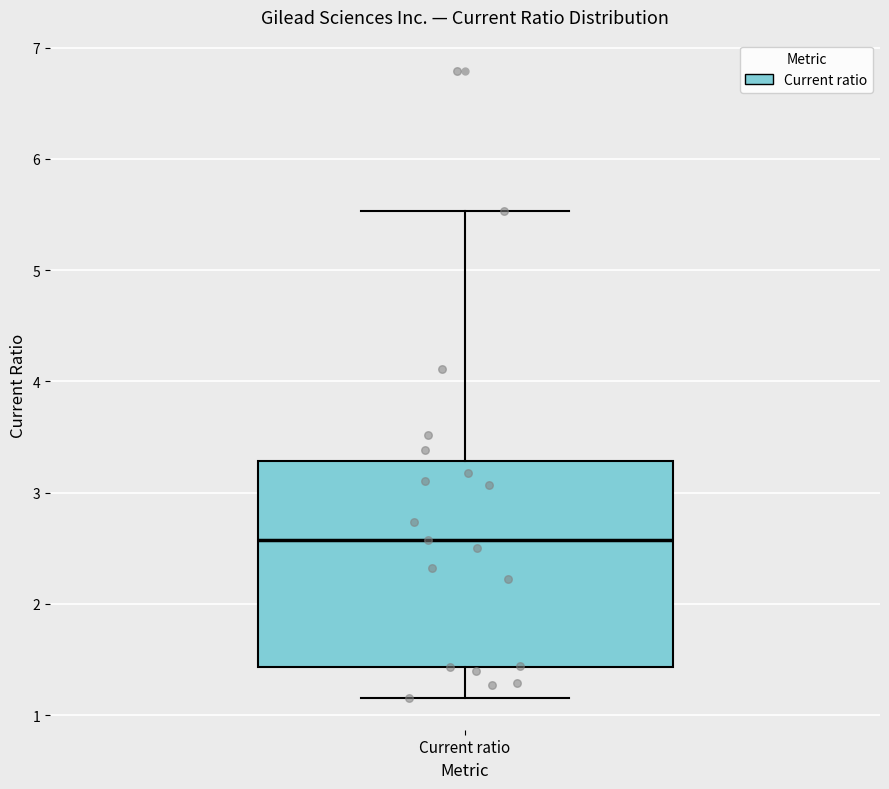

Read this box plot against the y-axis: the position of the median line, the range covered by the box, and the ends of both whiskers. The values are not printed on the chart, so give them approximately, as read against the axis.

median 2.6, box 1.4 to 3.3, whiskers 1.2 to 5.5